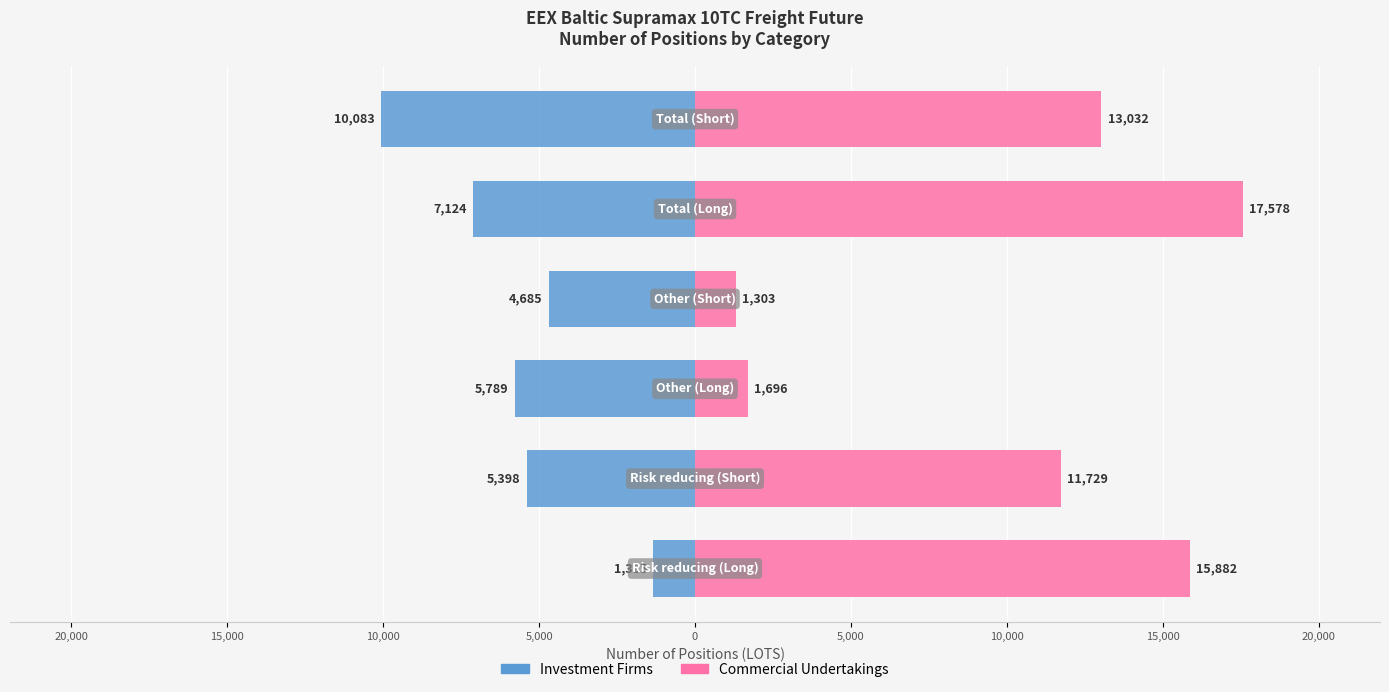

How many distinct data groups are displayed?

2